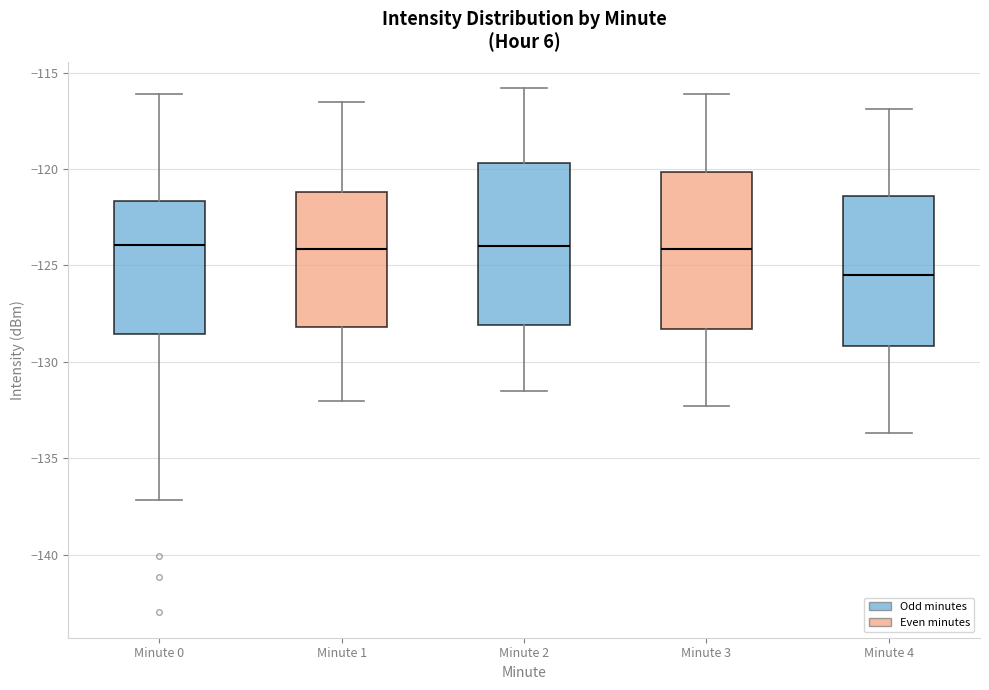

Reading left to right, read every box against the y-axis: the position of its median line, the range the box covers, and the ends of its whiskers. The values are not printed on the chart, so give them approximately, as read against the axis.

Minute 0: median -124.0, box -128.5 to -121.5, whiskers -137.0 to -116.0
Minute 1: median -124.0, box -128.0 to -121.0, whiskers -132.0 to -116.5
Minute 2: median -124.0, box -128.0 to -119.5, whiskers -131.5 to -116.0
Minute 3: median -124.0, box -128.5 to -120.0, whiskers -132.5 to -116.0
Minute 4: median -125.5, box -129.0 to -121.5, whiskers -133.5 to -117.0